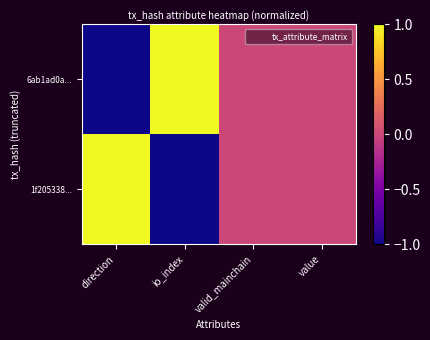

At valid_mainchain, list the series in order from smallest to largest.

6ab1ad0a..., 1f205338...